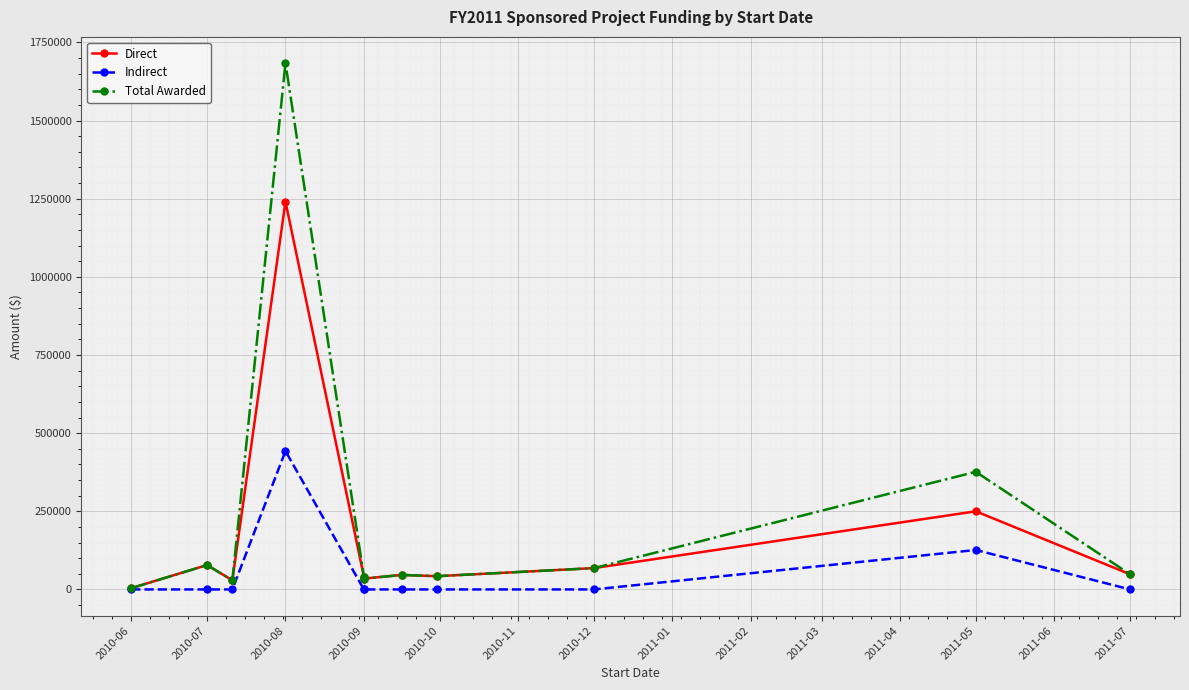

In Direct, how many points are higher than both neighbors (excluding endpoints)?

4